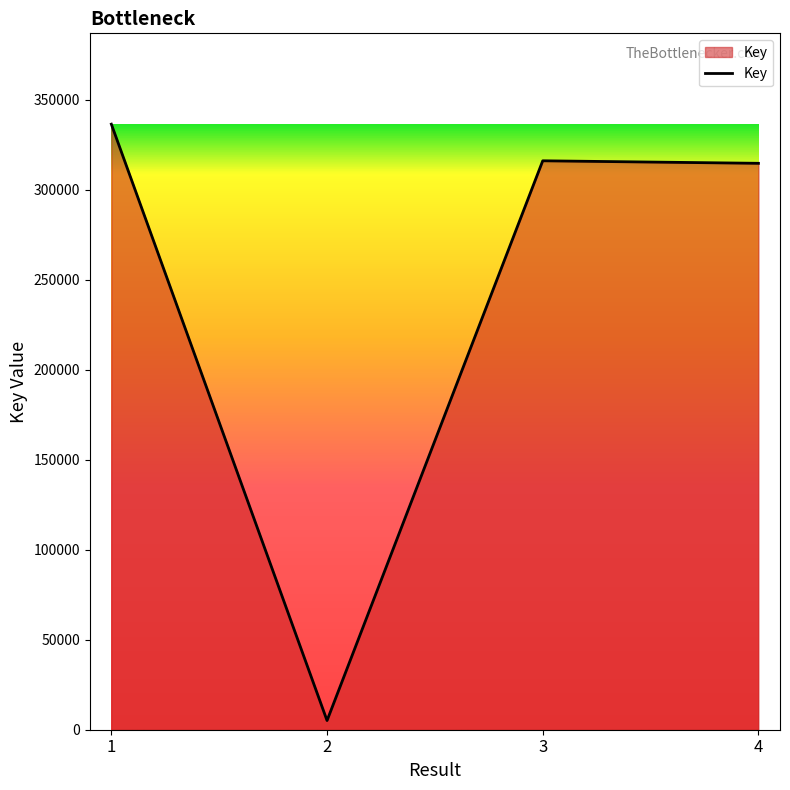

True or false: there are more than 1 points higher than both neighbors.

False